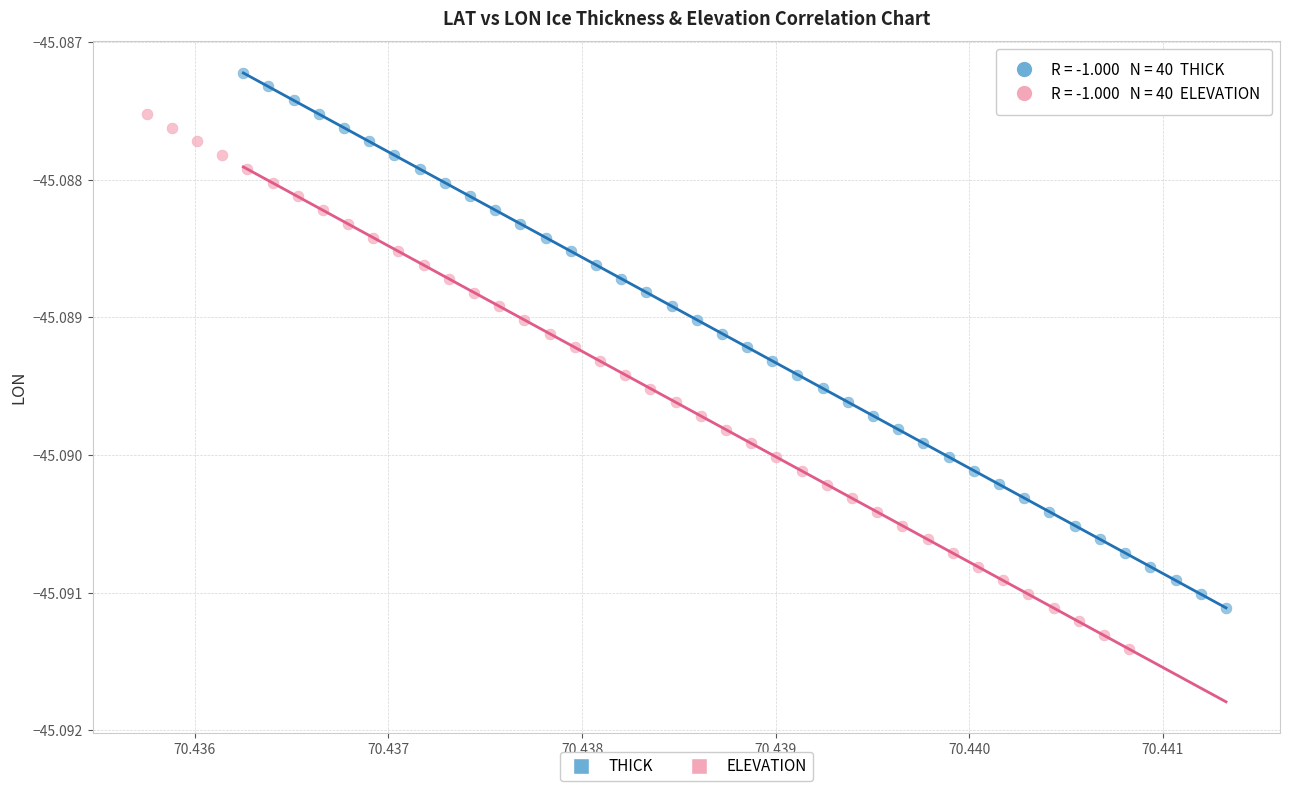

Which series contains the lowest Y value?

ELEVATION